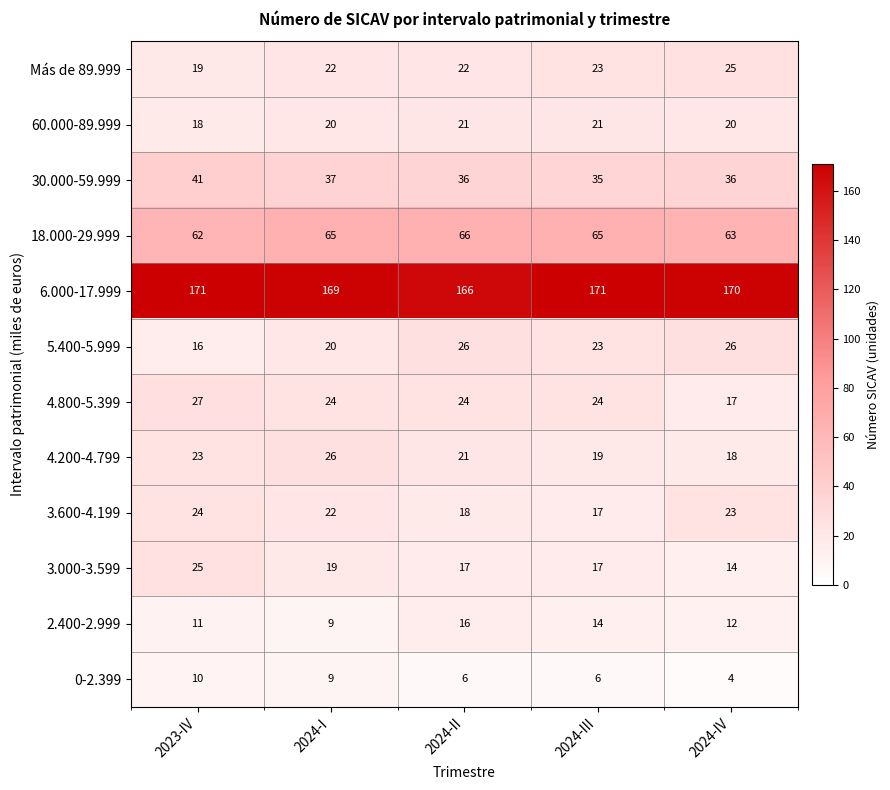

What is the difference between the 3.000-3.599 values at 2023-IV and 2024-I?

6